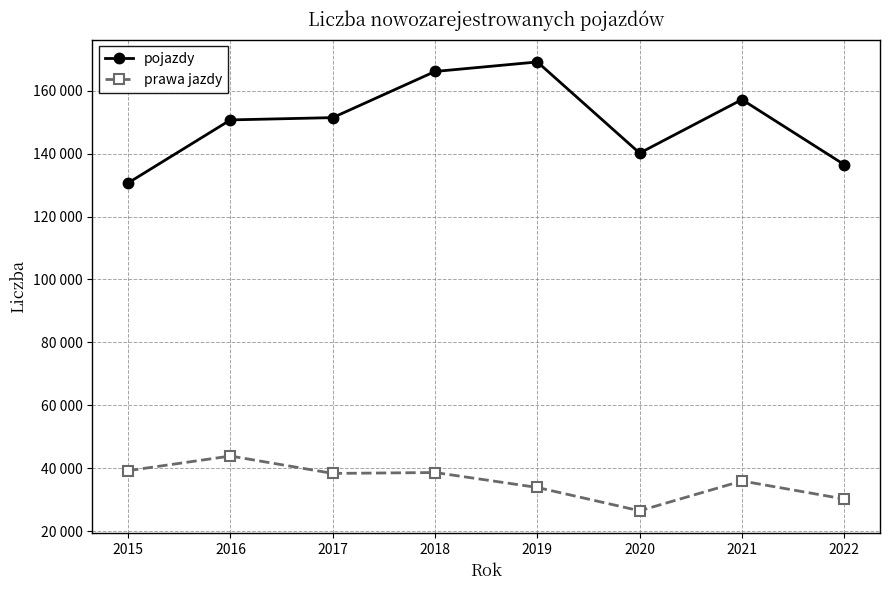

What is the total value across all series at 2019?

203028